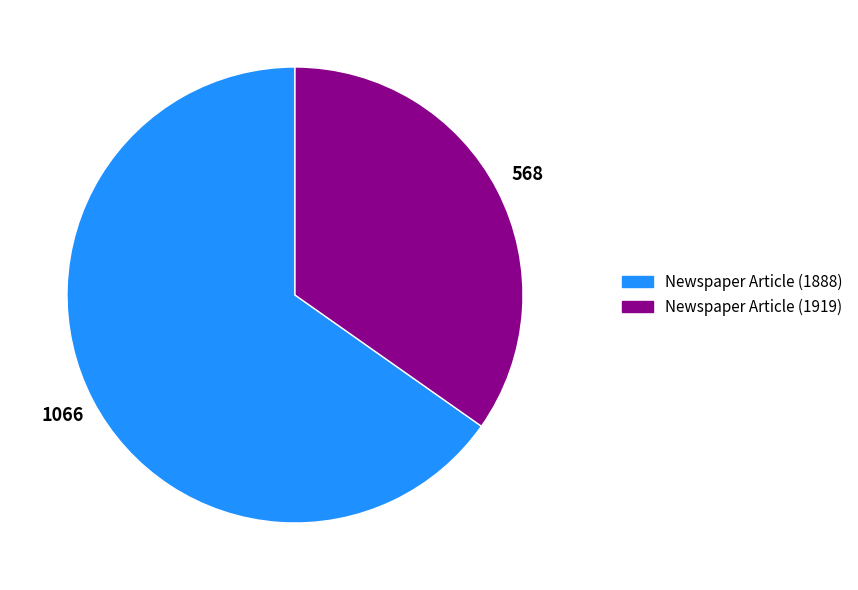

What is the smallest slice in the pie chart?

Newspaper Article (1919)